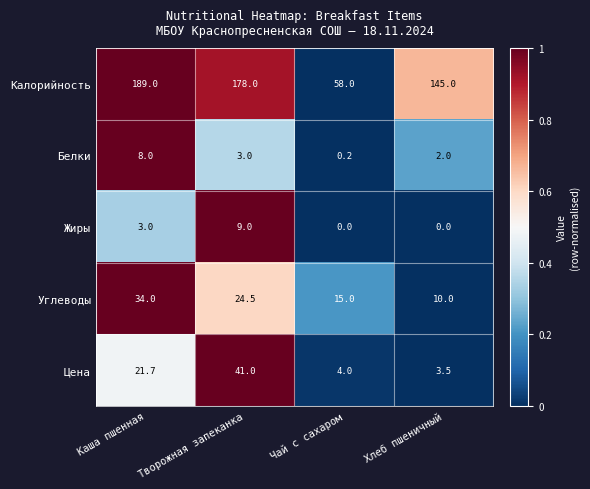

Which series has the largest total across all categories?

Калорийность